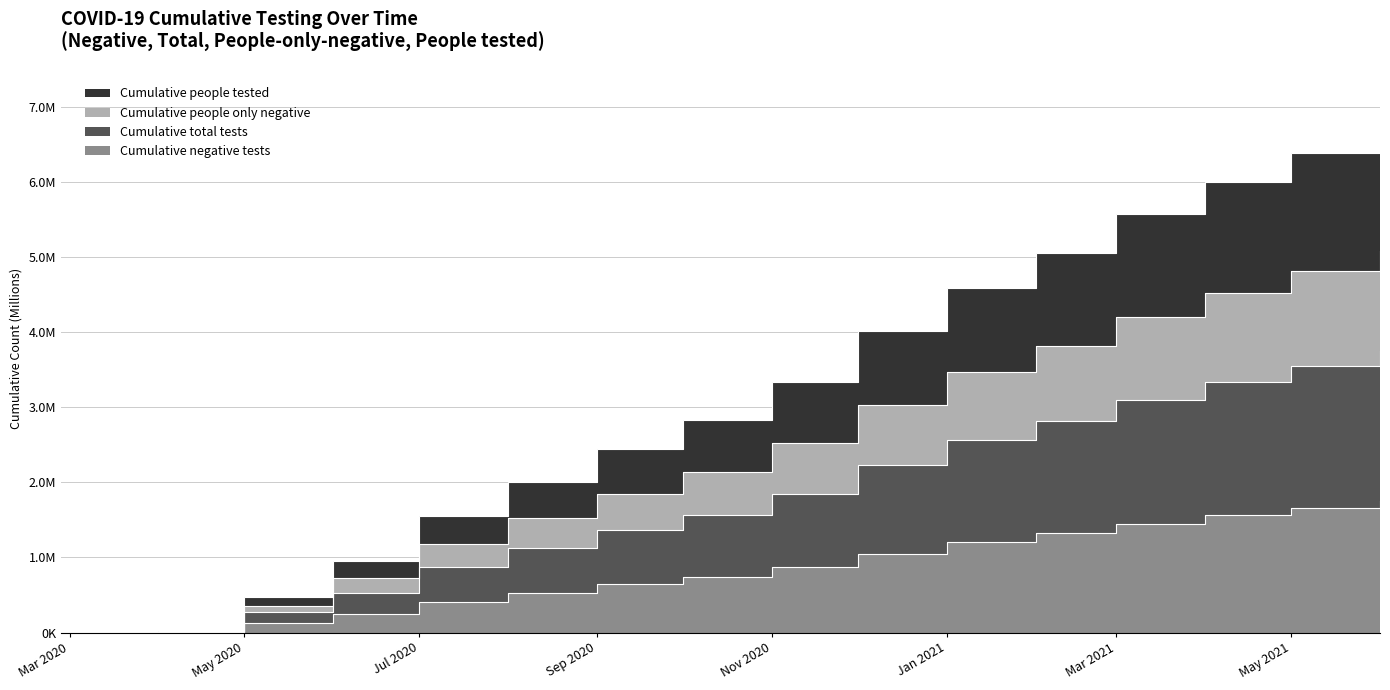

Which category has the lowest value in the Cumulative people only negative series?

2020-02-27